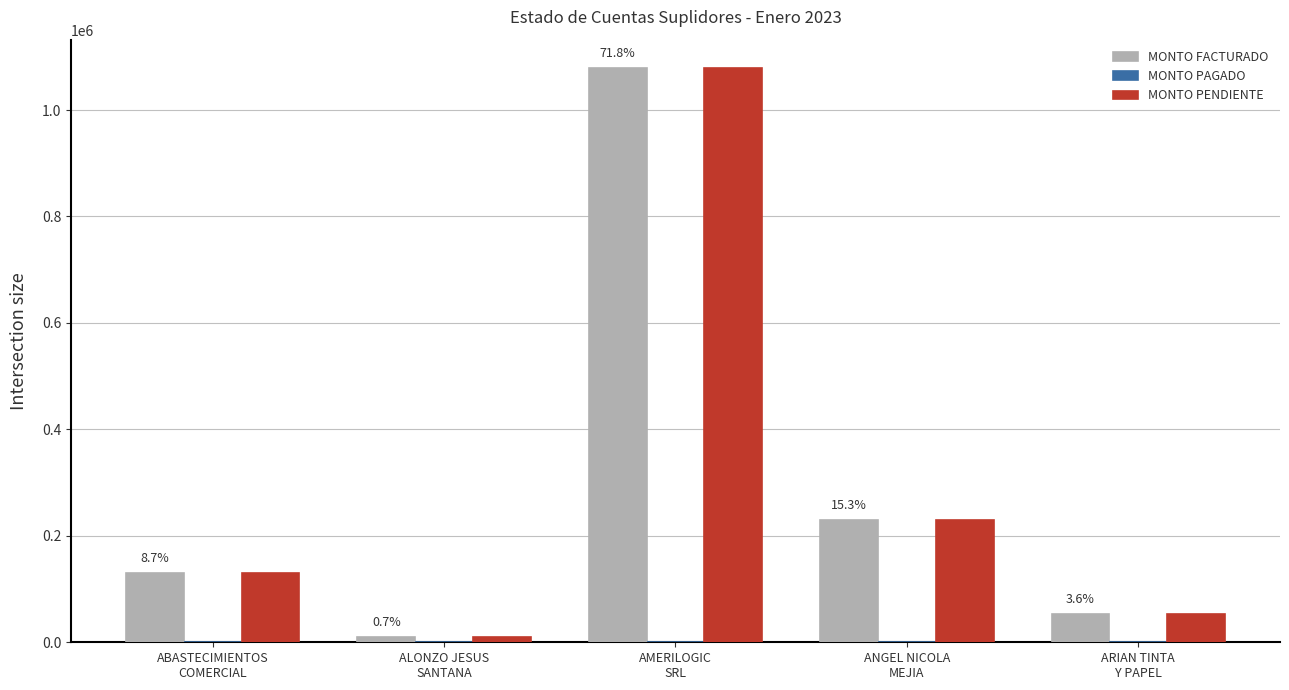

How many bars are there in each group?

2